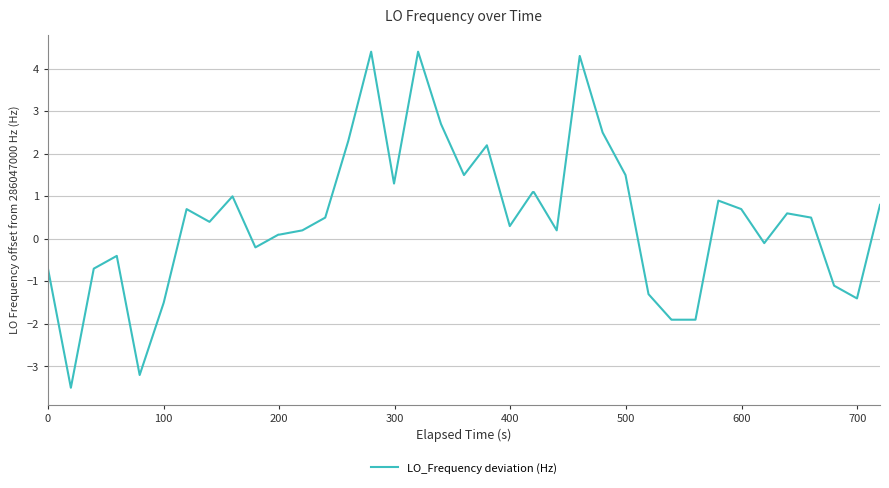

What is the minimum value shown in the chart?

-3.5